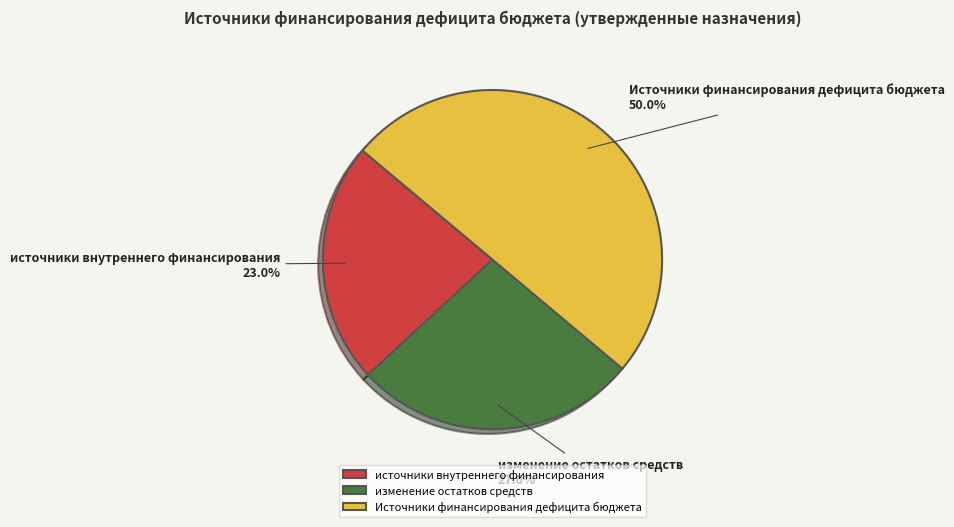

Is изменение остатков средств the majority of the pie?

No